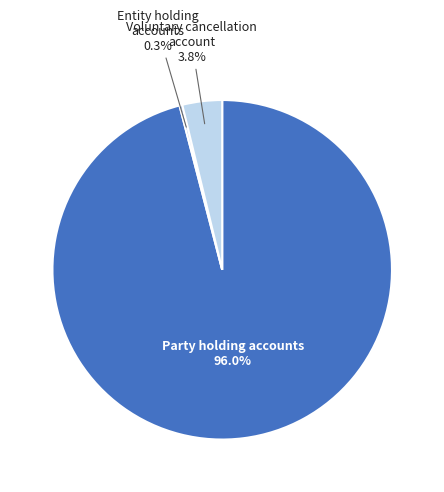

Which has a higher value, Voluntary cancellation account or Party holding accounts?

Party holding accounts